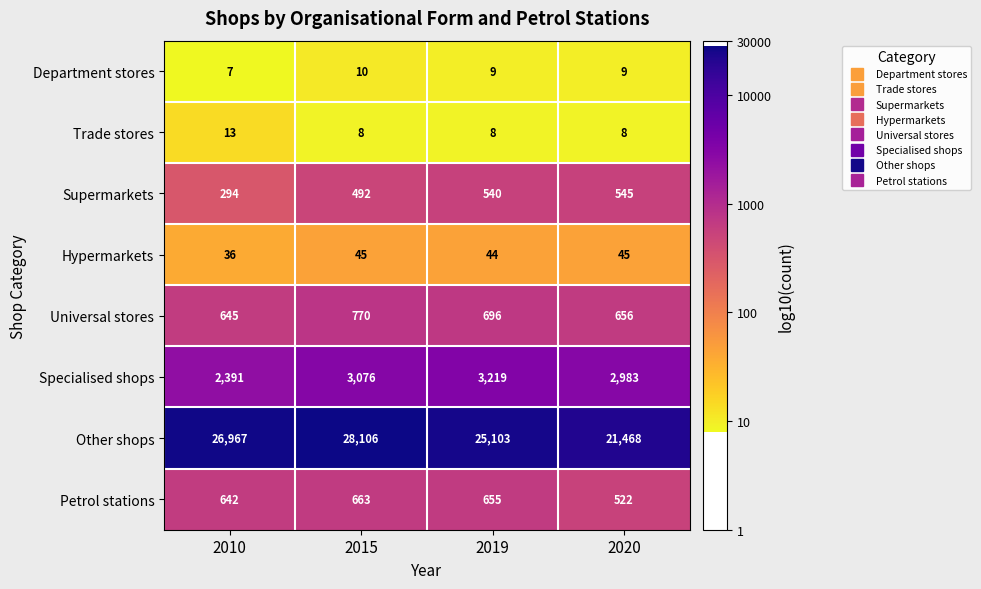

At how many categories does at least one series exceed 14507?

4